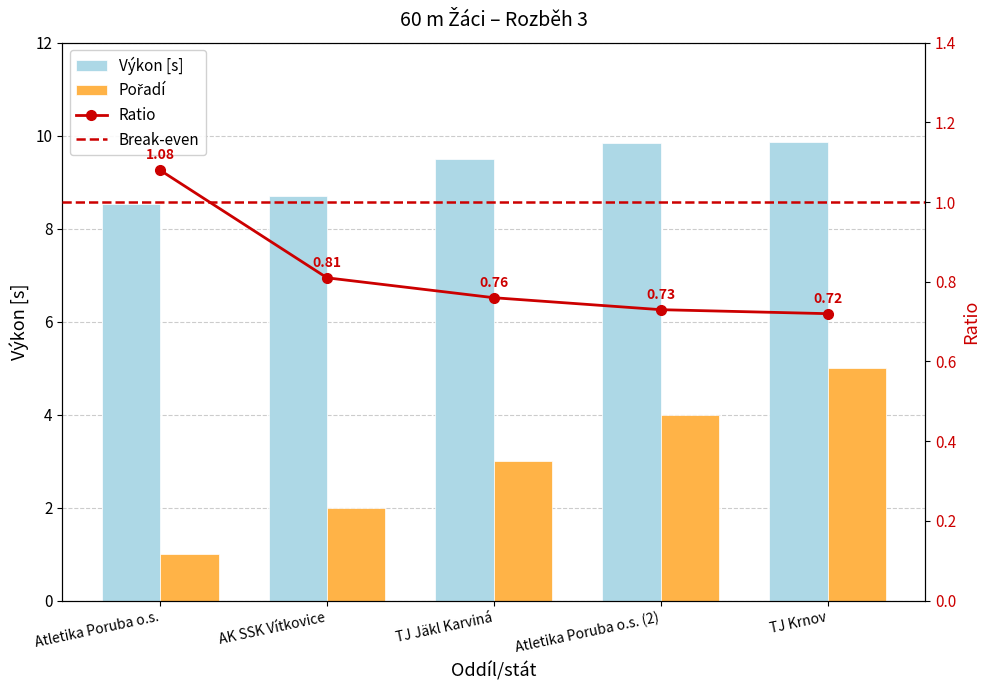

Is it true that Pořadí equals 1.4 at TJ Jäkl Karviná?

False